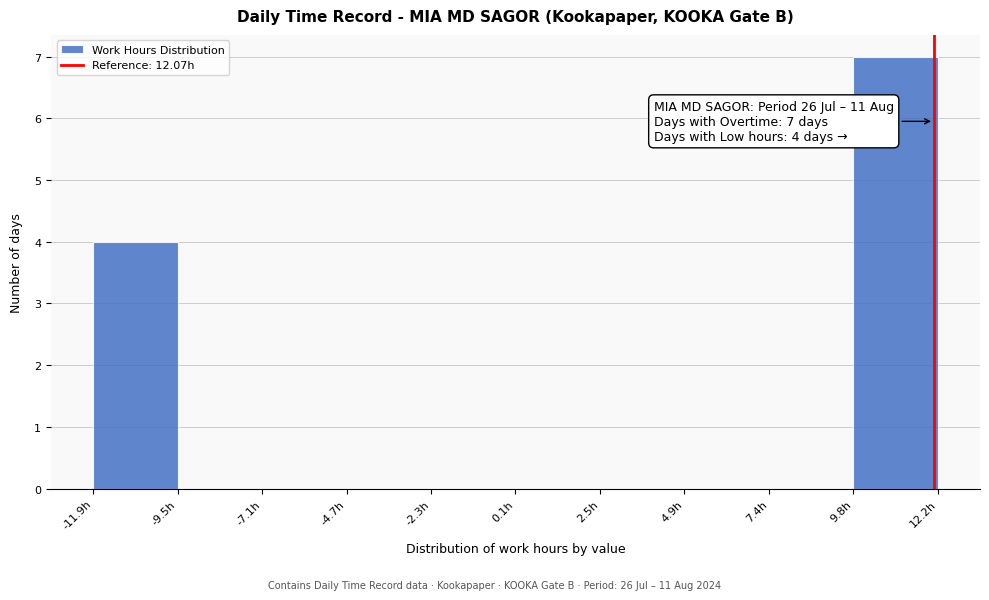

Which range on the x-axis has the tallest bar?

10.0 to 12.0